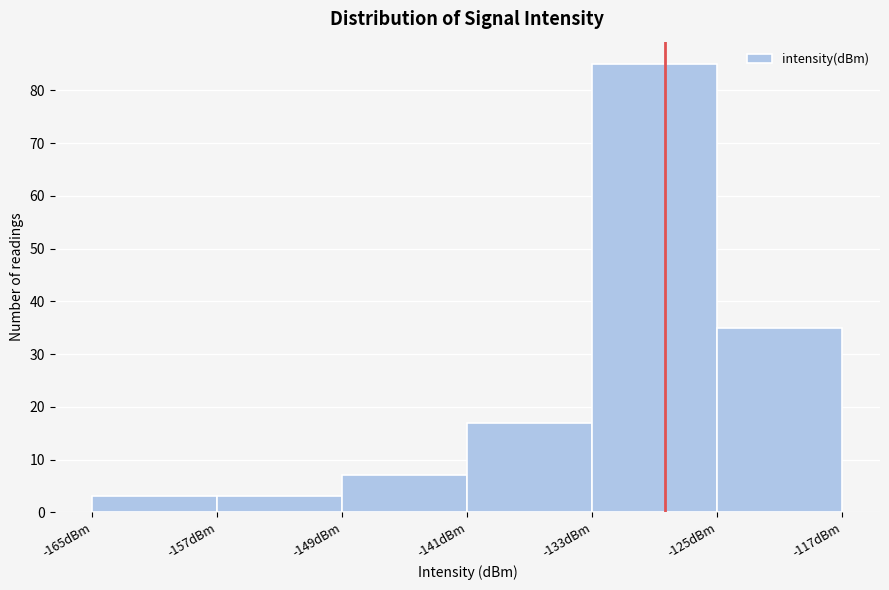

Reading left to right, transcribe this chart: for each bar, give the range it covers on the x-axis and its height. The values are not printed on the chart, so give them approximately, as read against the axis.

-165 to -157: 3
-157 to -149: 3
-149 to -141: 7
-141 to -133: 17
-133 to -125: 85
-125 to -117: 35